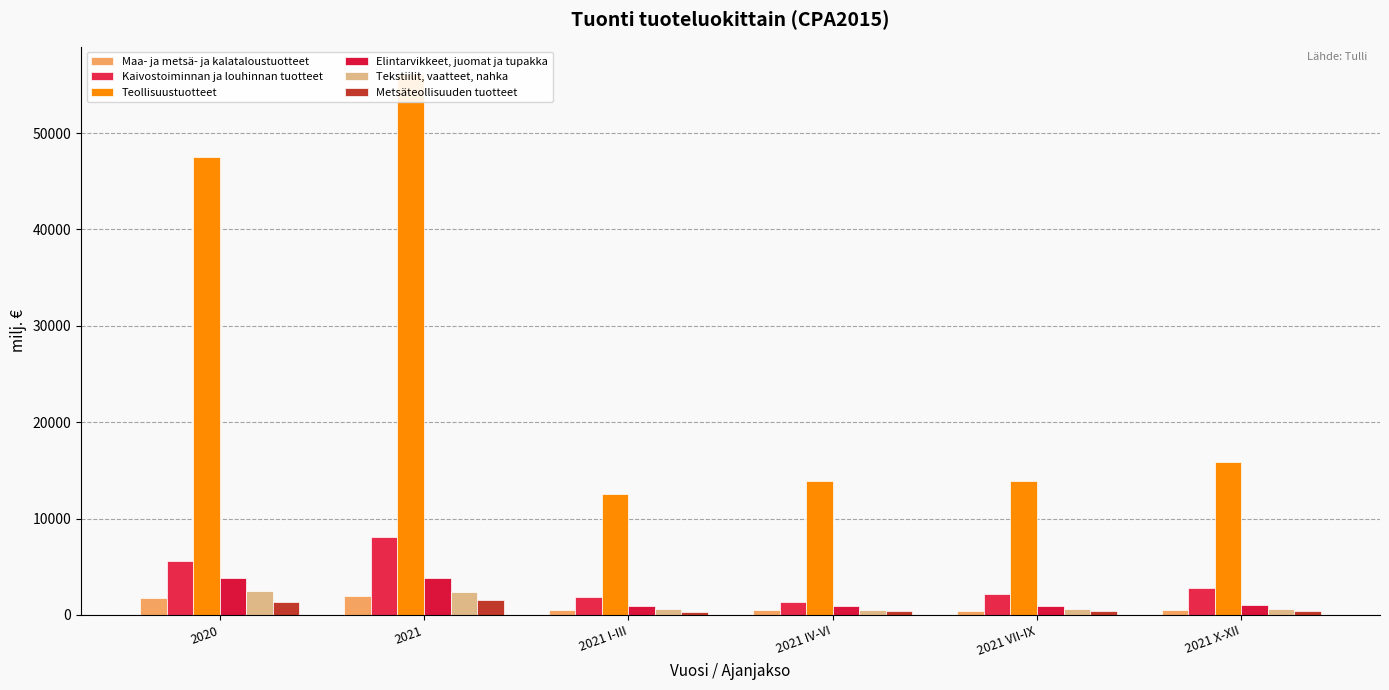

What is the average value of the Elintarvikkeet, juomat ja tupakka series?

1902.3